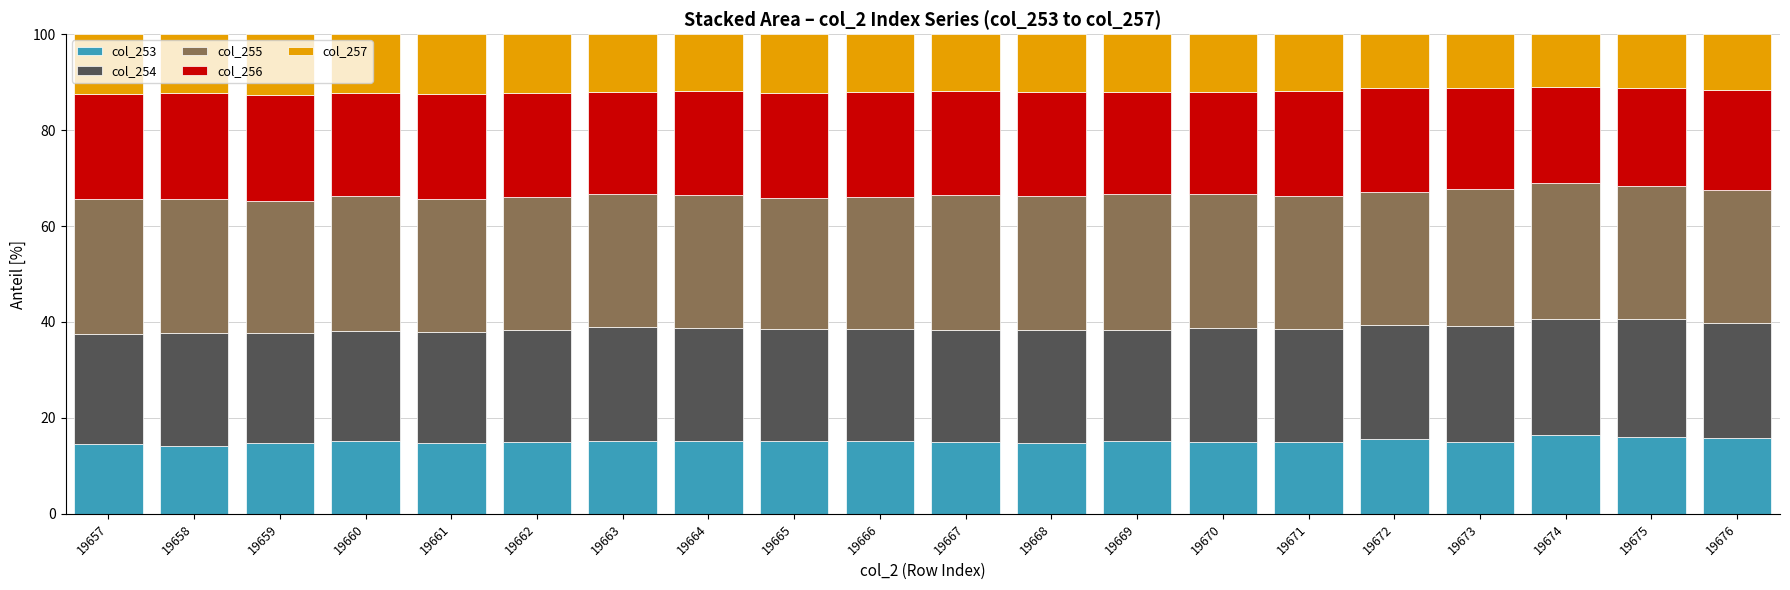

True or false: col_253 has a value of 15.0 at 19667.

True